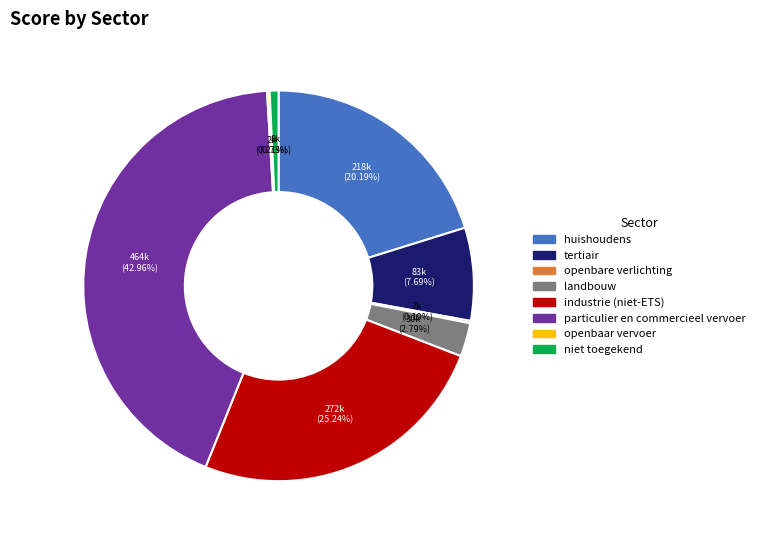

What is the ratio of the value at landbouw to the value at niet toegekend?

3.8